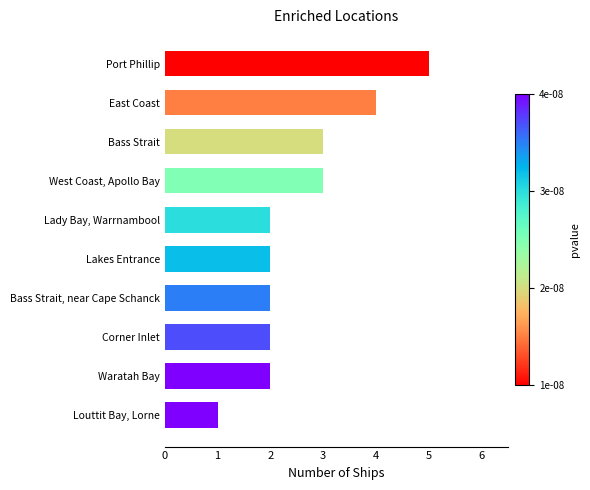

Reading top to bottom, extract all data points from this chart.

5	4	3	3	2	2	2	2	2	1